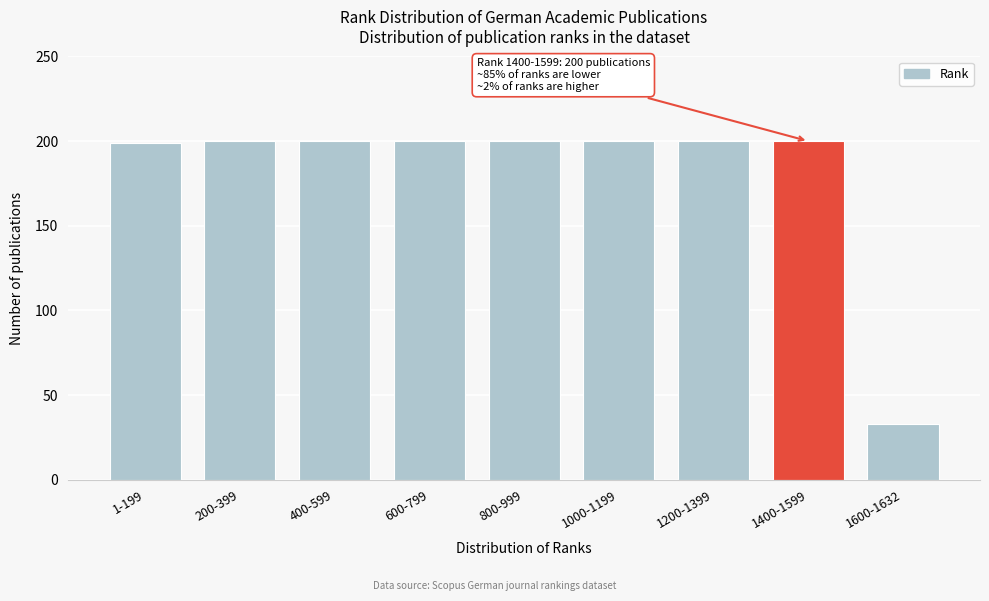

Reading left to right, what are all the values shown in this chart?

1-199=199	200-399=200	400-599=200	600-799=200	800-999=200	1000-1199=200	1200-1399=200	1400-1599=200	1600-1632=33